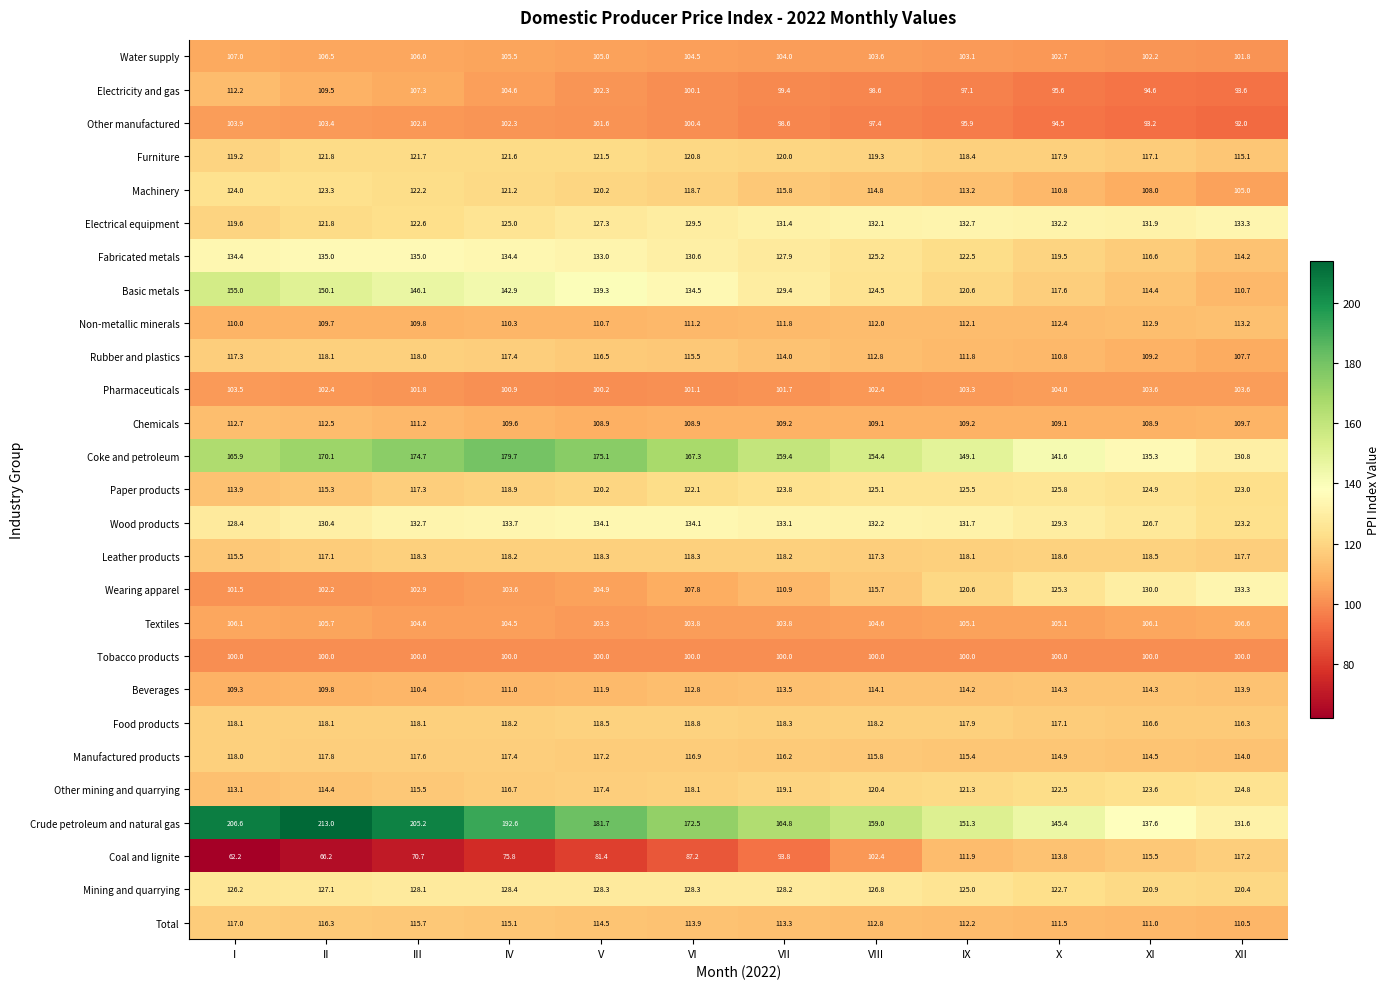

At VII, list the series in order from largest to smallest.

Crude petroleum and natural gas, Coke and petroleum, Wood products, Electrical equipment, Basic metals, Mining and quarrying, Fabricated metals, Paper products, Furniture, Other mining and quarrying, Food products, Leather products, Manufactured products, Machinery, Rubber and plastics, Beverages, Total, Non-metallic minerals, Wearing apparel, Chemicals, Water supply, Textiles, Pharmaceuticals, Tobacco products, Electricity and gas, Other manufactured, Coal and lignite